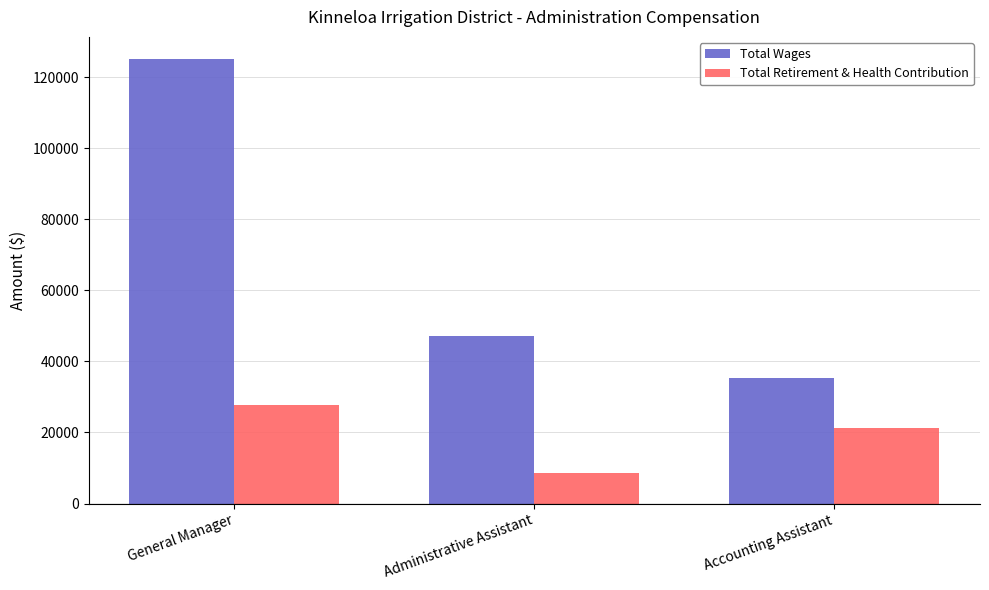

What position from the right is General Manager?

3